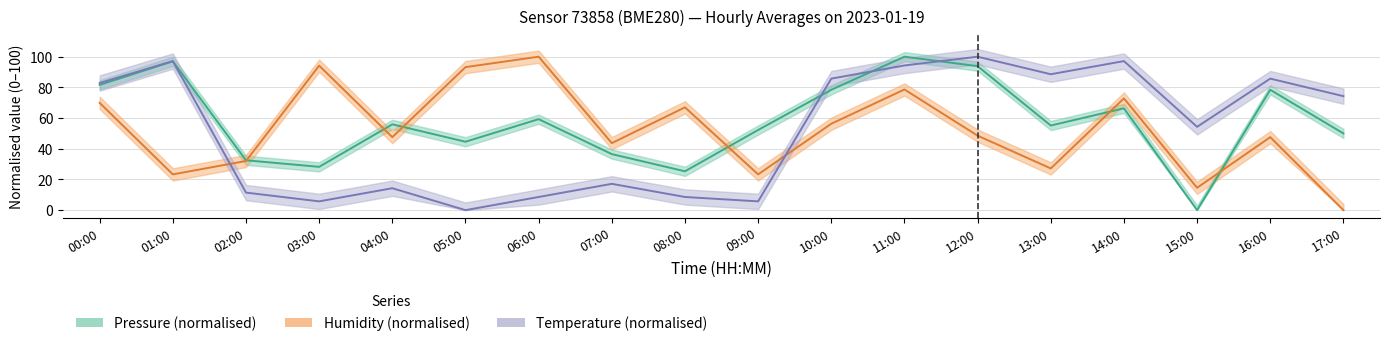

Where is pressure nearest to the value 50?

17:00